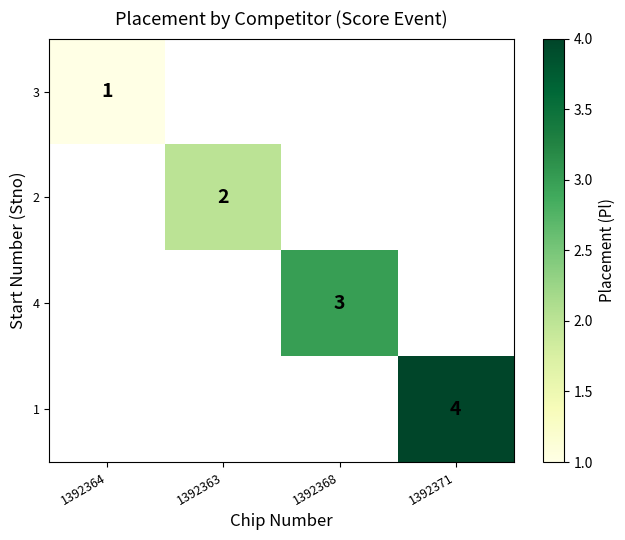

True or false: 3 has a value of 1 at 1392364.

True